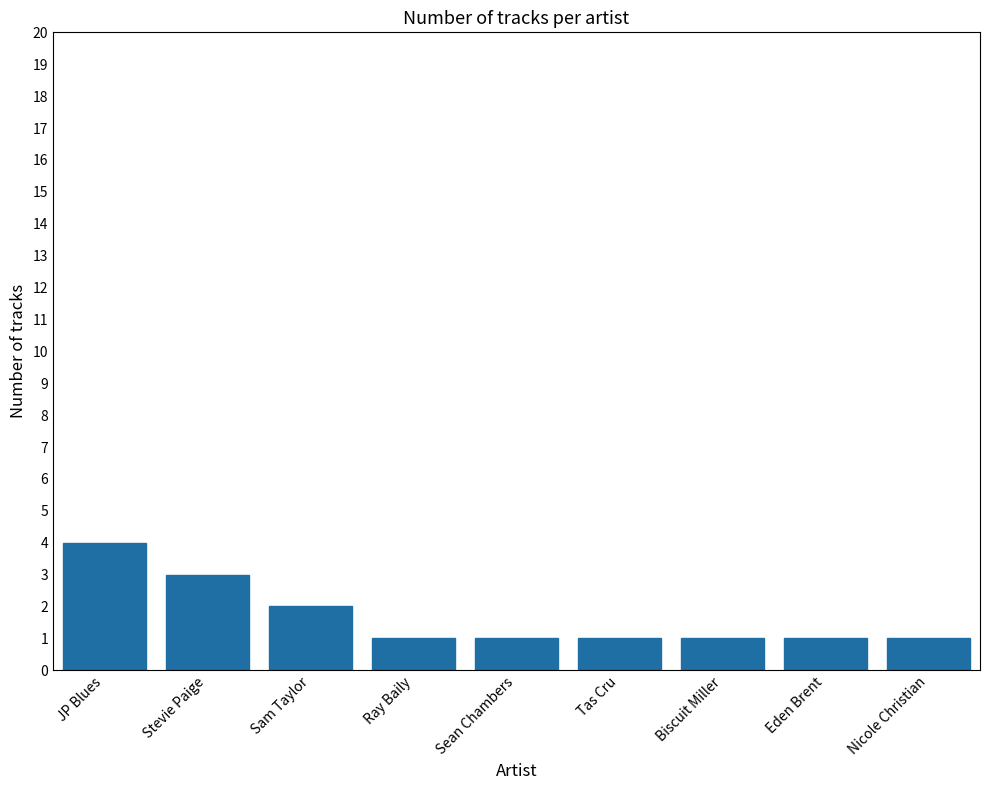

What is the sum of all values?

15